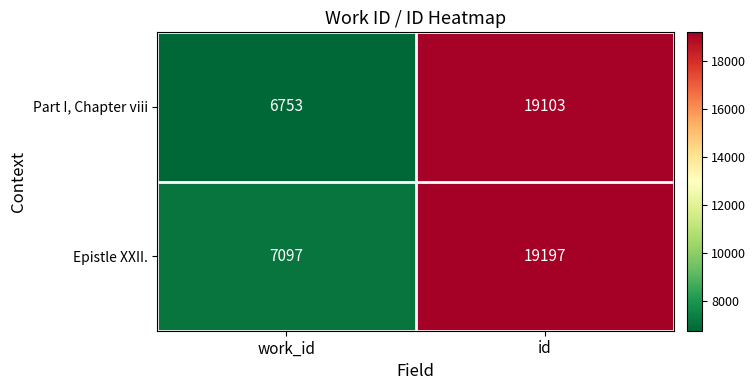

At which category is the sum across all series the highest?

id